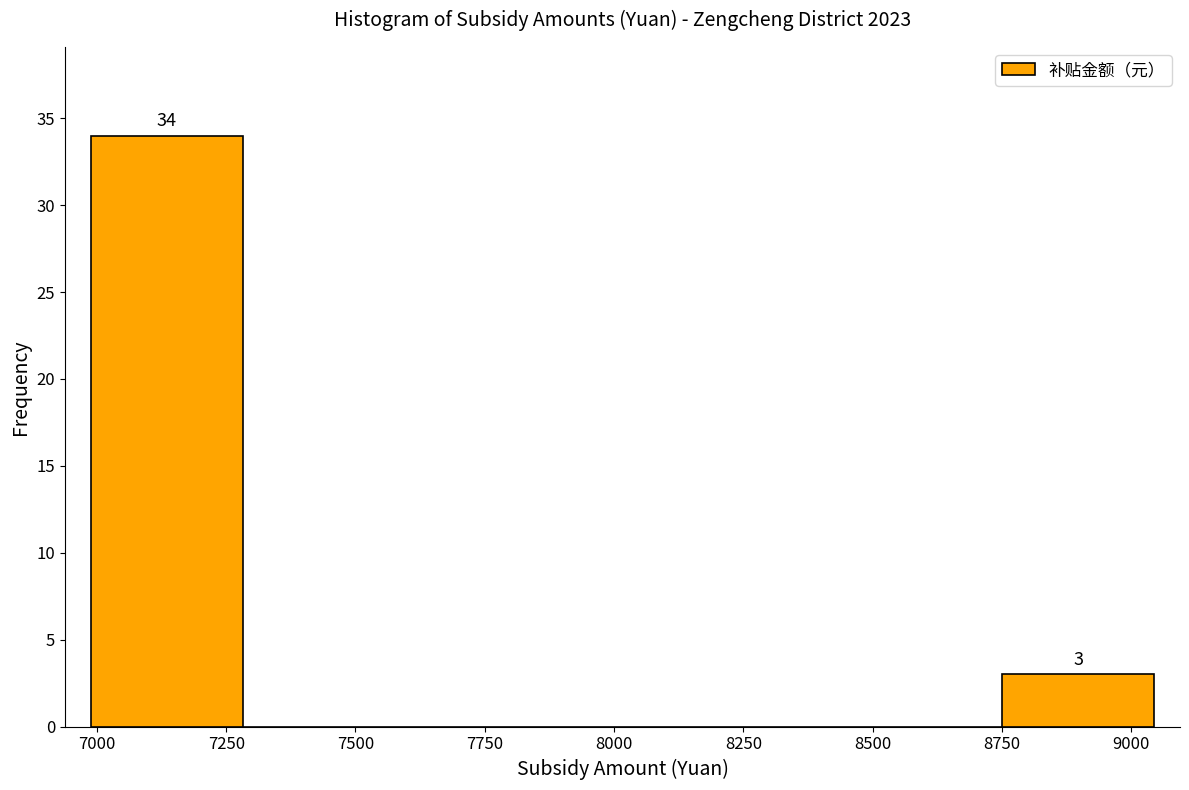

Which range on the x-axis has the tallest bar?

7000 to 7300